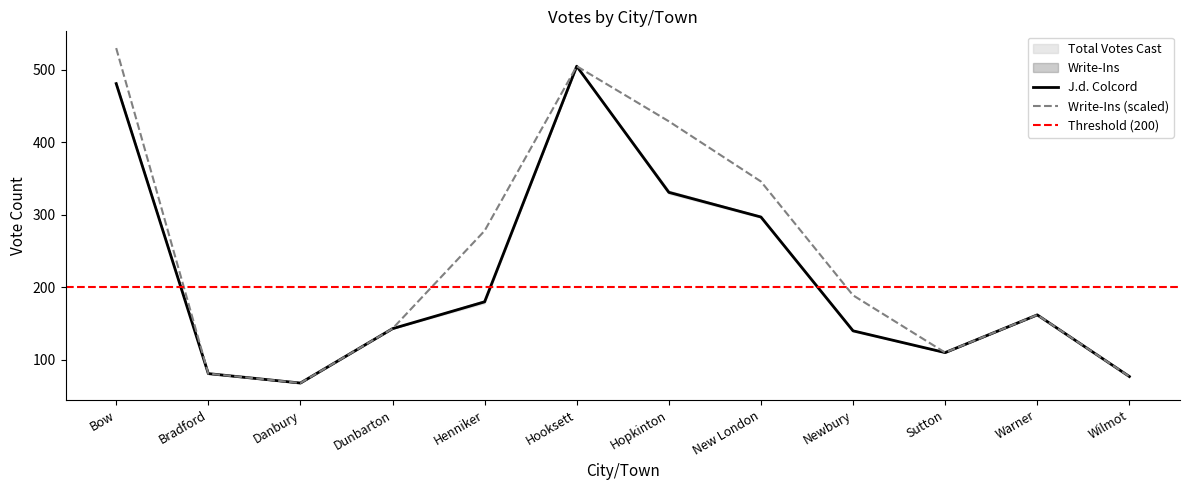

What is the total value across all series at Sutton?

220